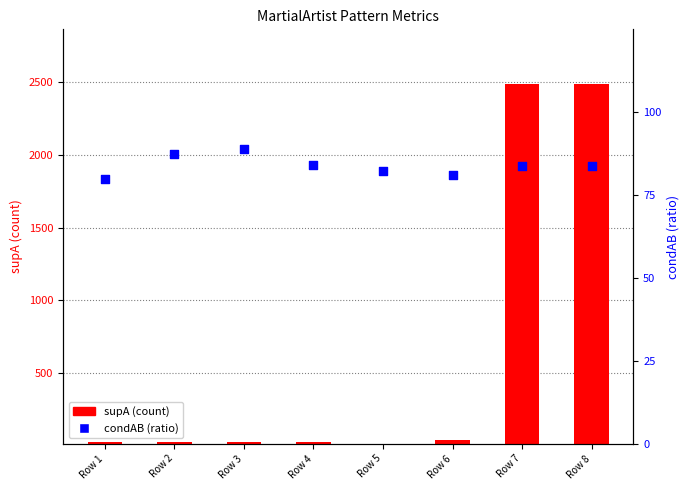

Which series has the largest total across all categories?

supA (count)